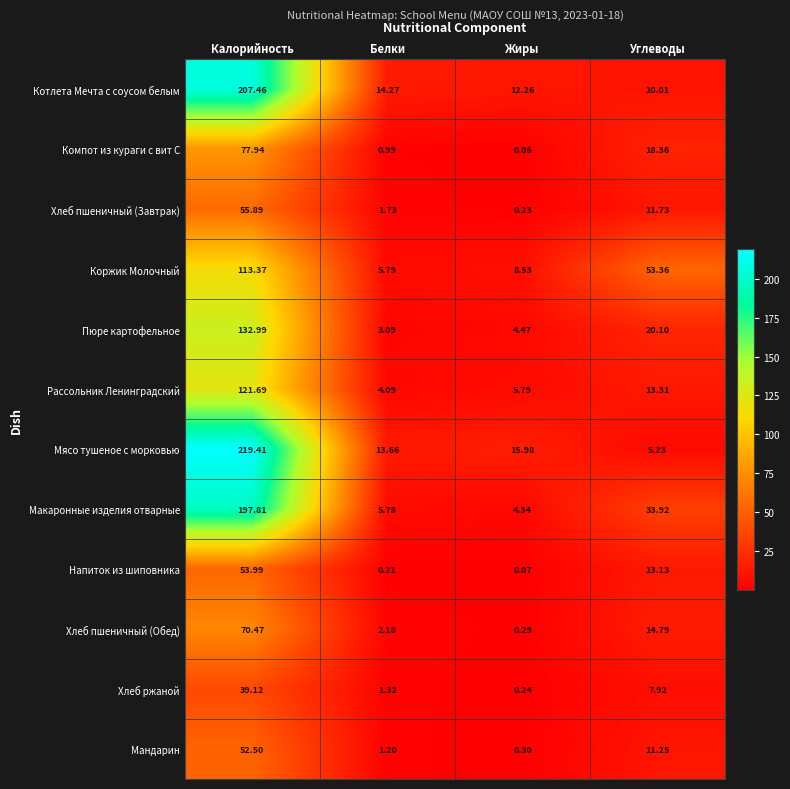

Where is Рассольник Ленинградский nearest to the value 62?

Углеводы